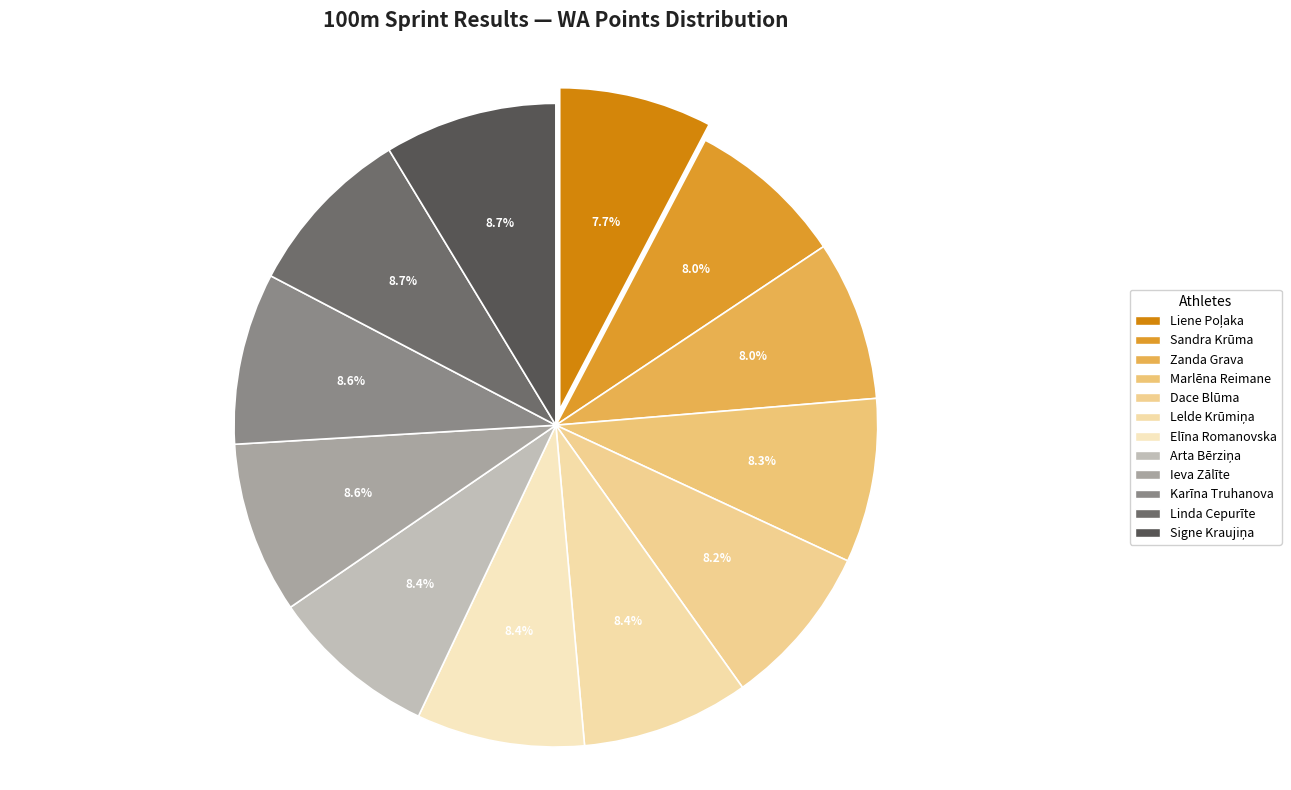

What percentage is the Lelde Krūmiņa slice, to the nearest percent?

8%